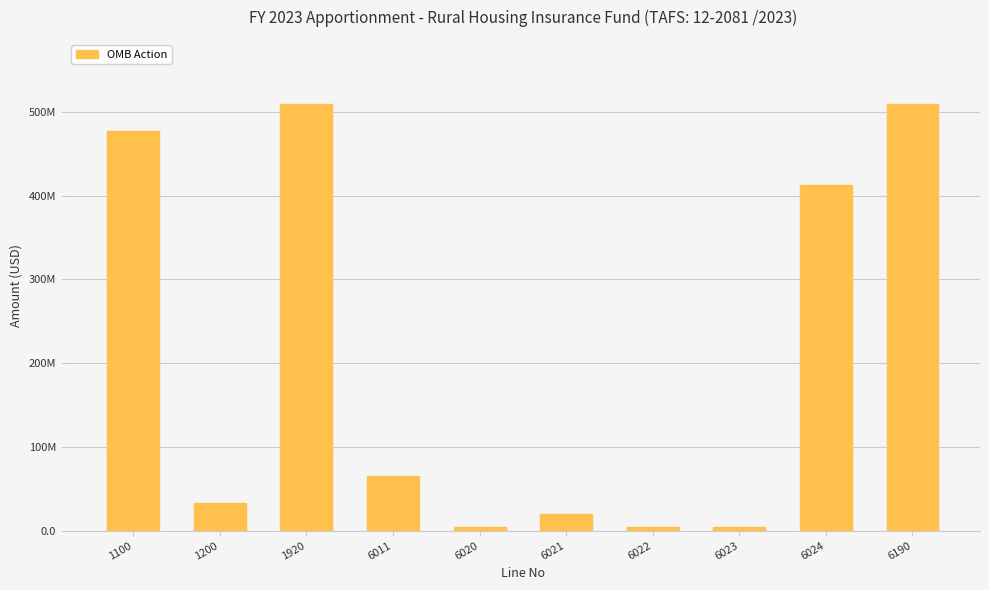

True or false: the data shows 10256110 at 6021.

False